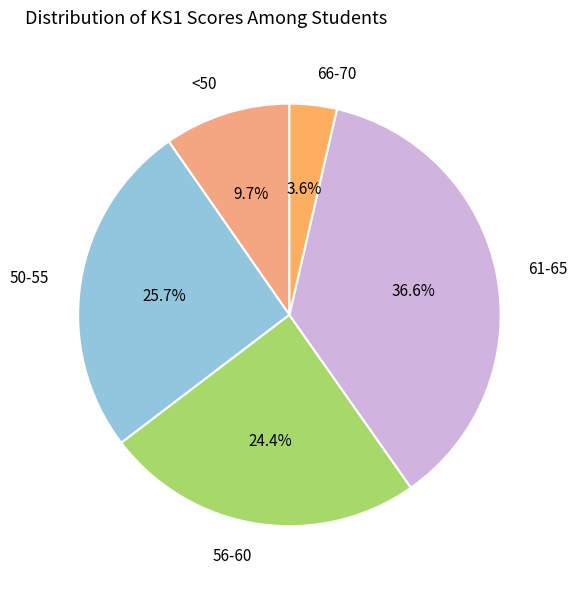

What is the largest slice in the pie chart?

61-65